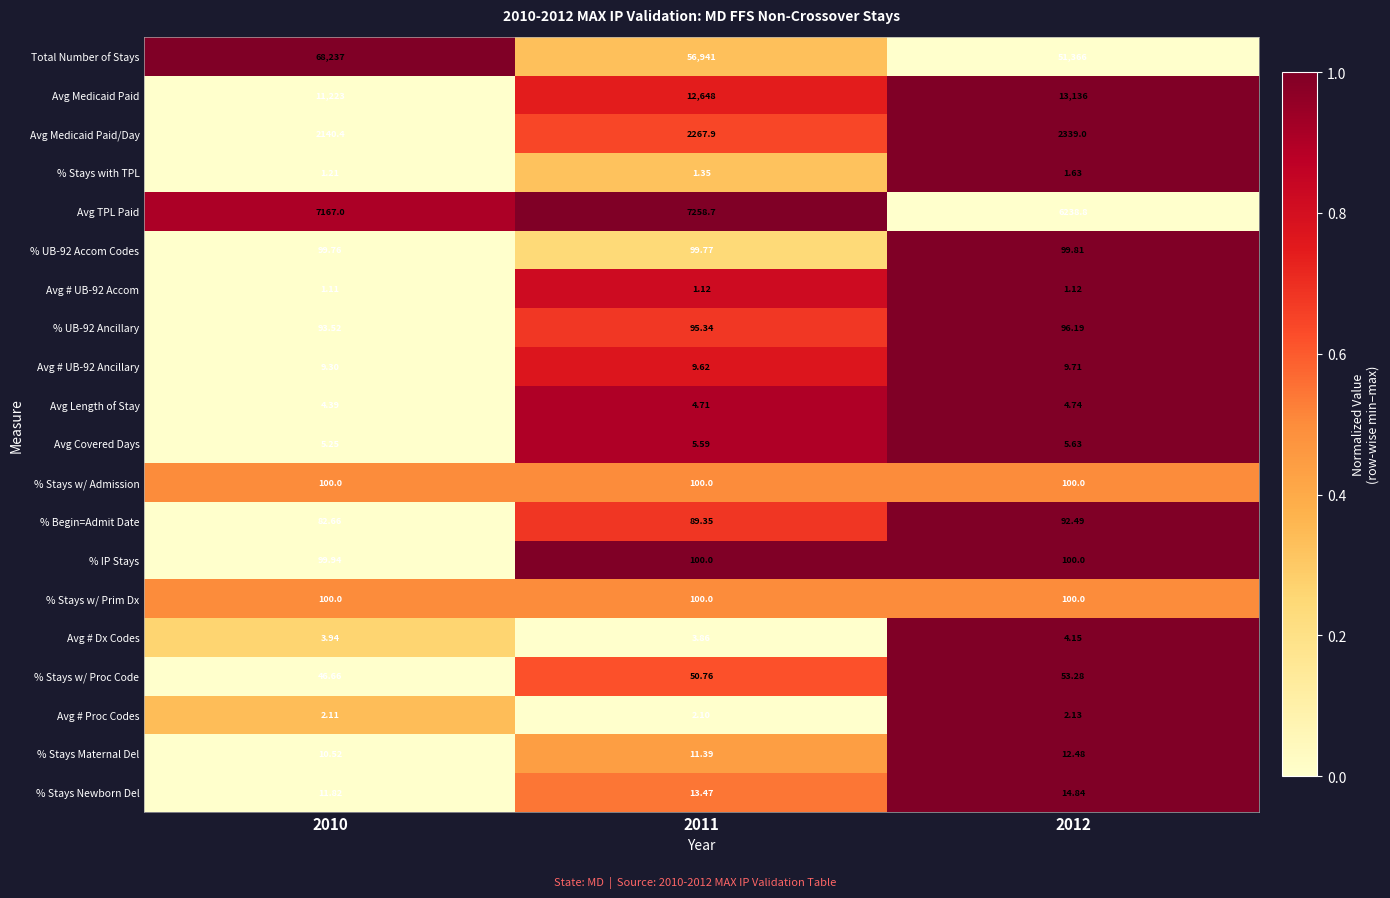

Which series changed the most between 2010 and 2012?

Total Number of Stays